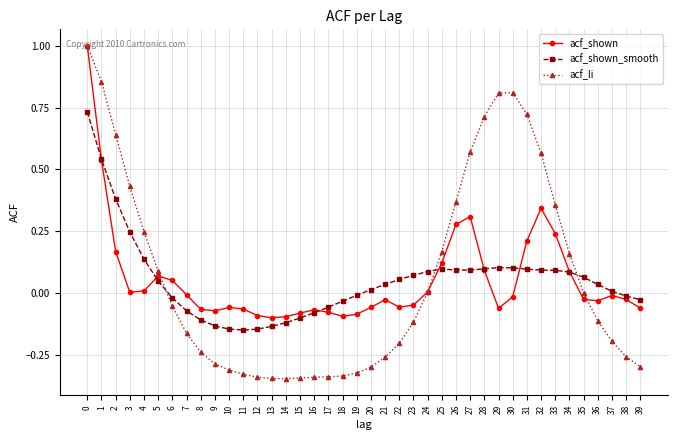

Is it true that acf_li equals -0.6 at 12?

False